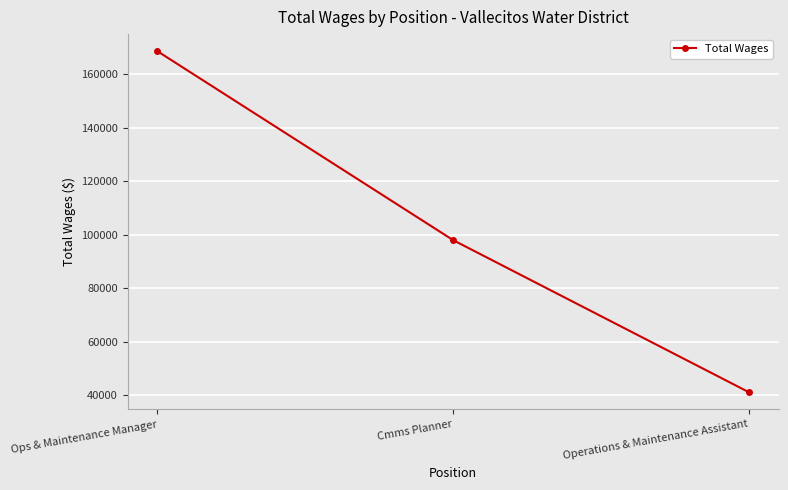

The value at Operations & Maintenance Assistant is 41207. True or false?

True